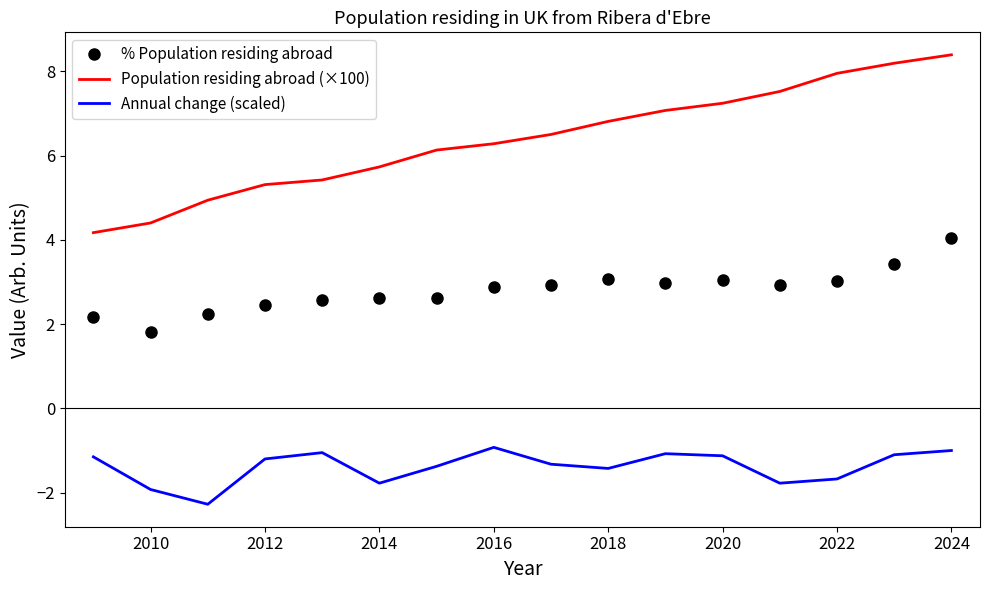

What is the sum of all % Population residing abroad values?

44.8